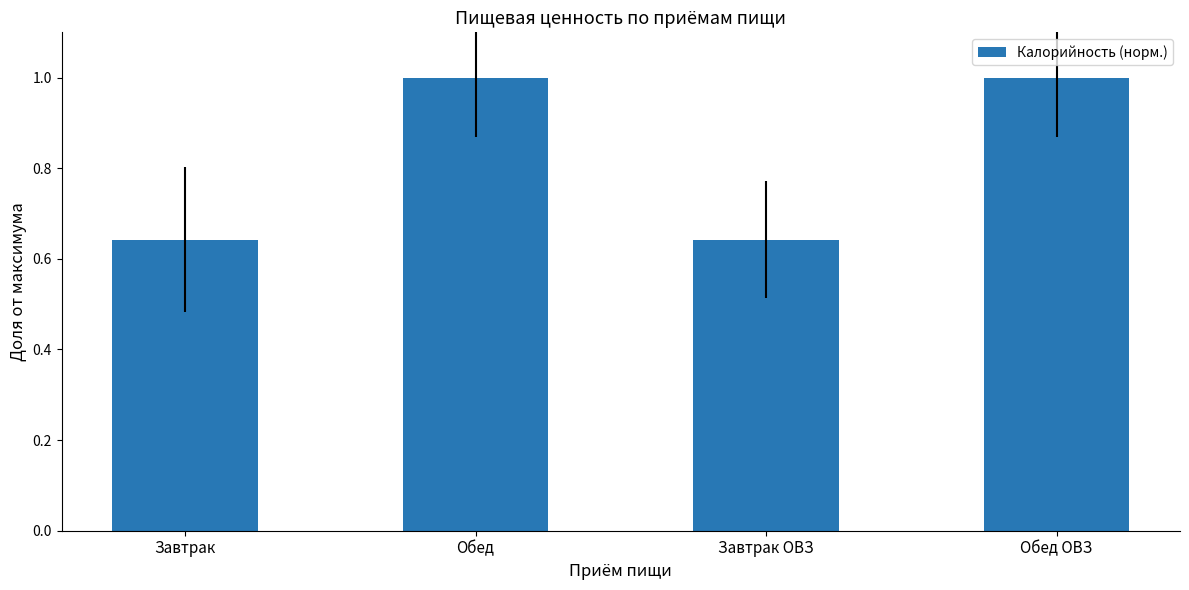

Is it true that the value at Завтрак ОВЗ is 0.2?

False